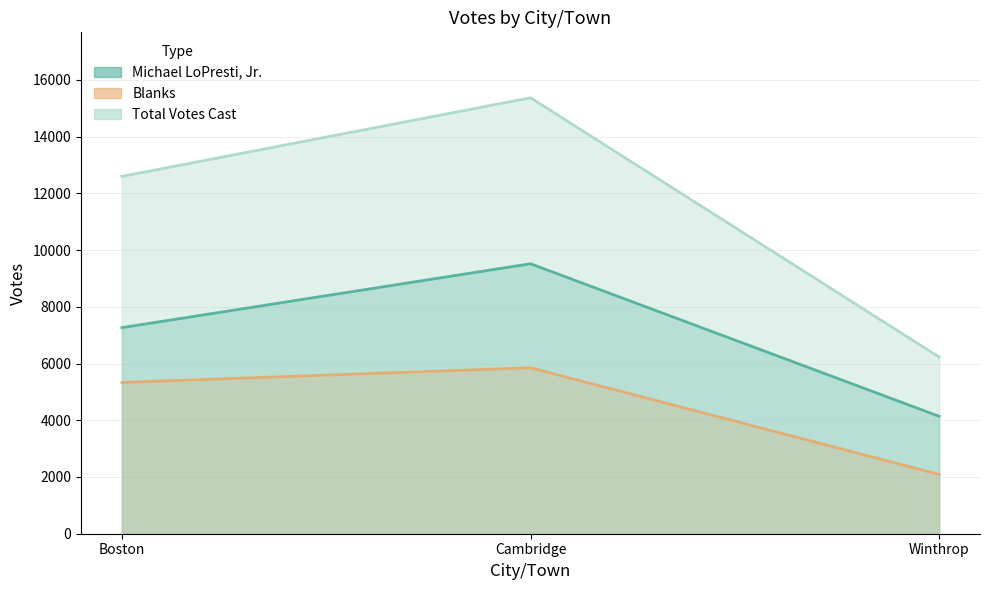

Where is Total Votes Cast nearest to the value 10801?

Boston